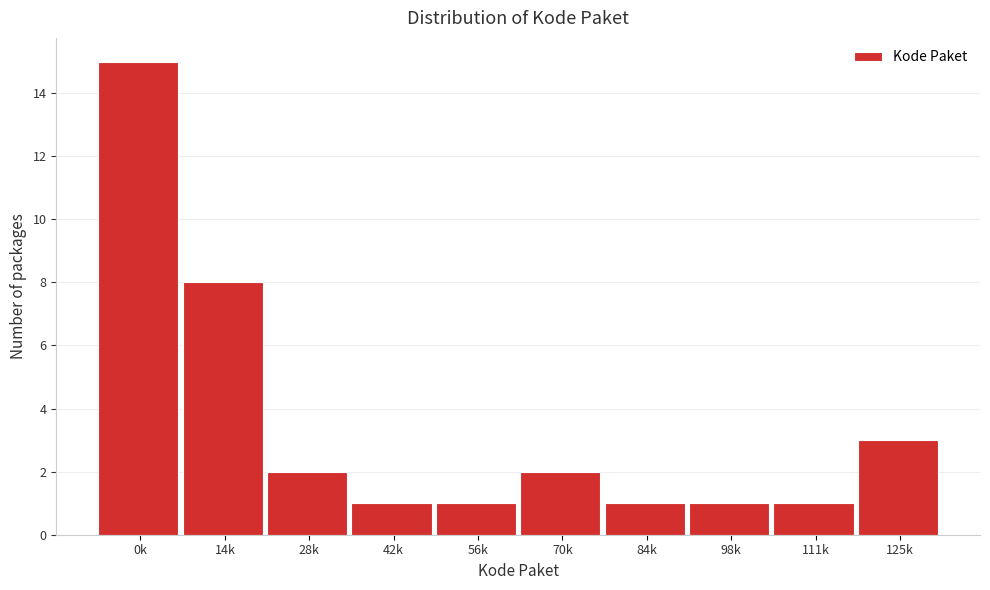

Reading left to right, what are all the values shown in this chart?

0k=15	14k=8	28k=2	42k=1	56k=1	70k=2	84k=1	98k=1	111k=1	125k=3